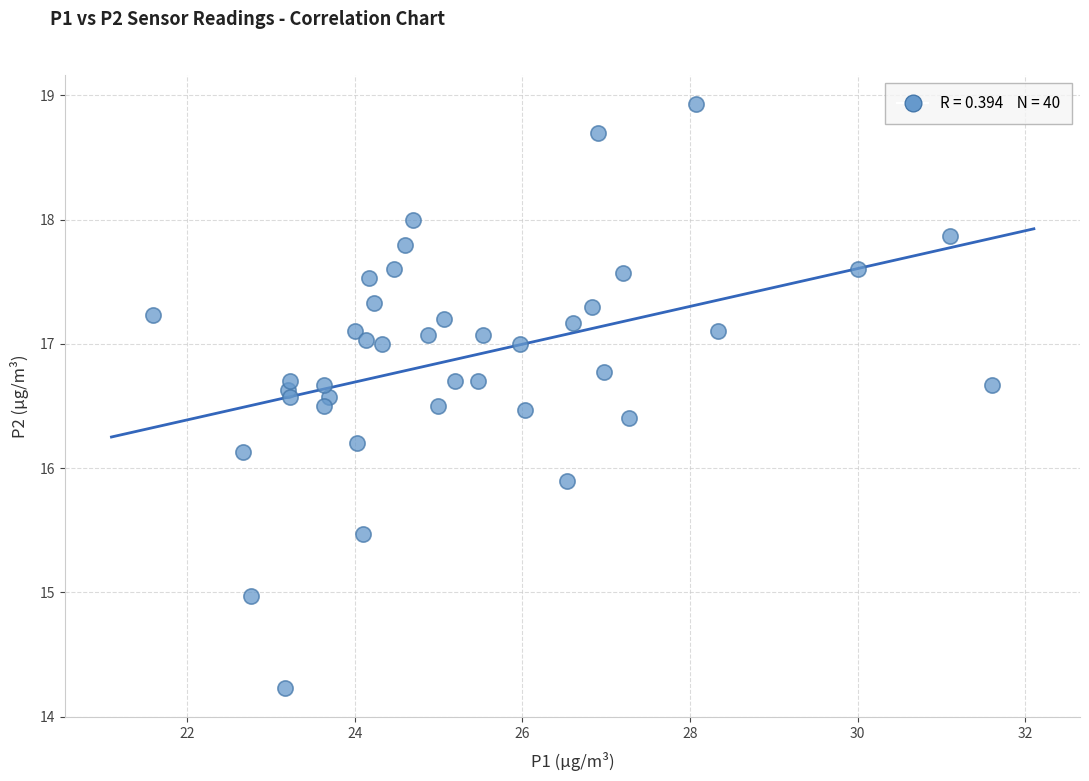

What is the range of Y values (max minus min)?

4.7